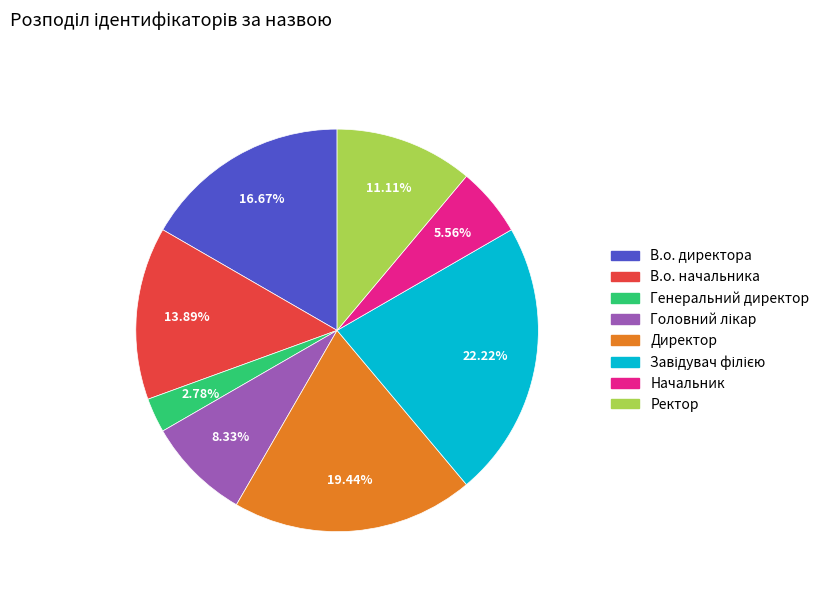

Is the sum of Генеральний директор and Ректор greater than half?

No